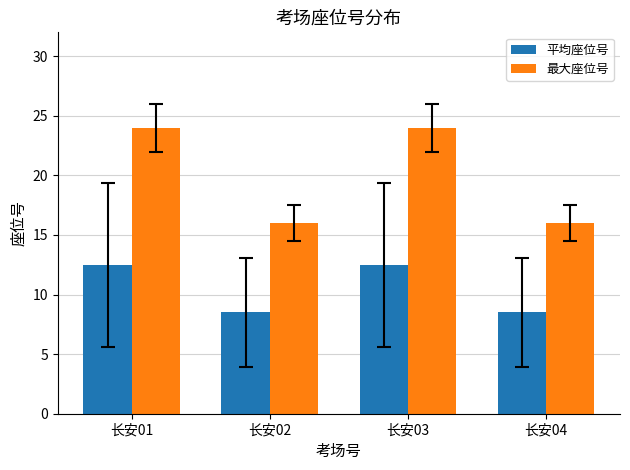

What is the average value of the 平均座位号 series?

10.5